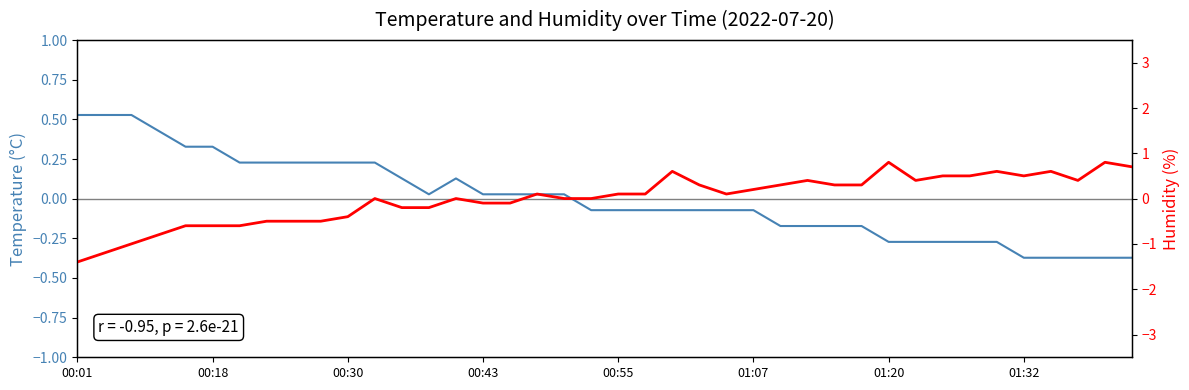

How many distinct data groups are displayed?

2